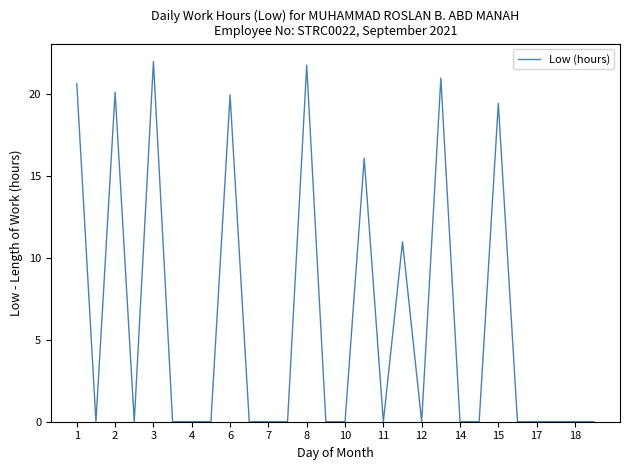

What is the maximum value shown in the chart?

22.0